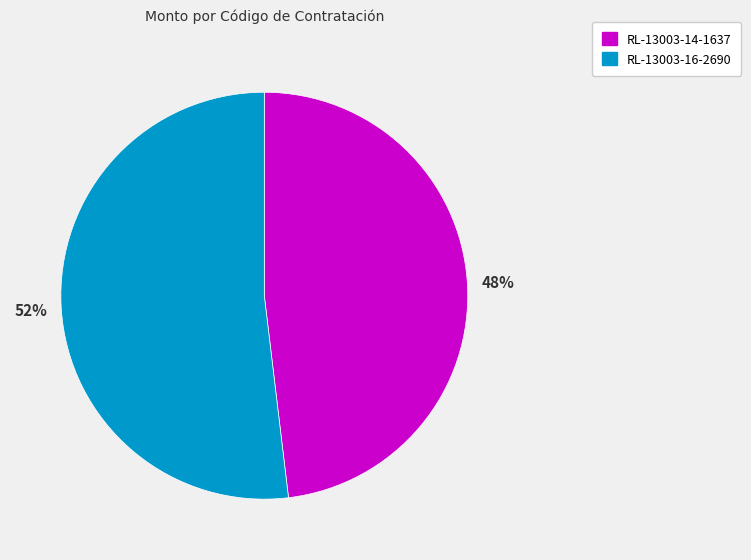

To the nearest percent, what portion does RL-13003-14-1637 represent?

48%